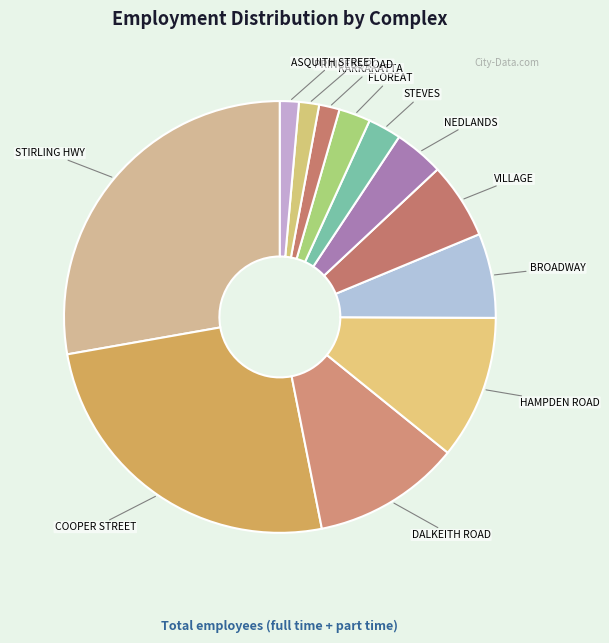

How many slices are in this pie chart?

12